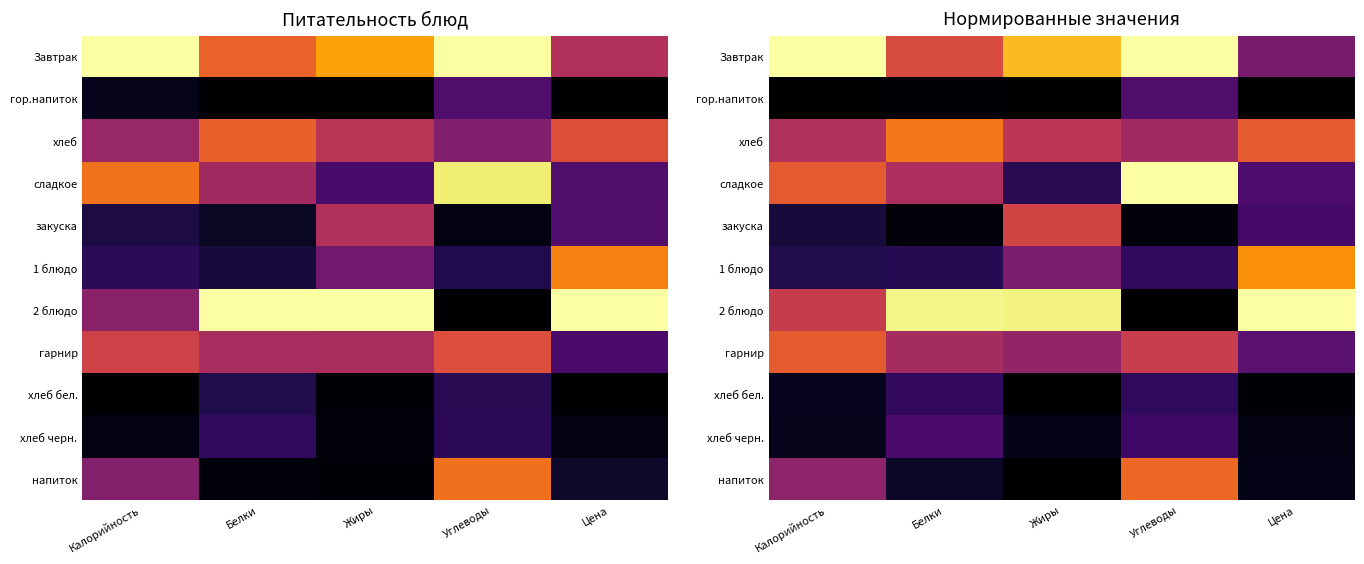

At which category is the sum across all series the highest?

Углеводы